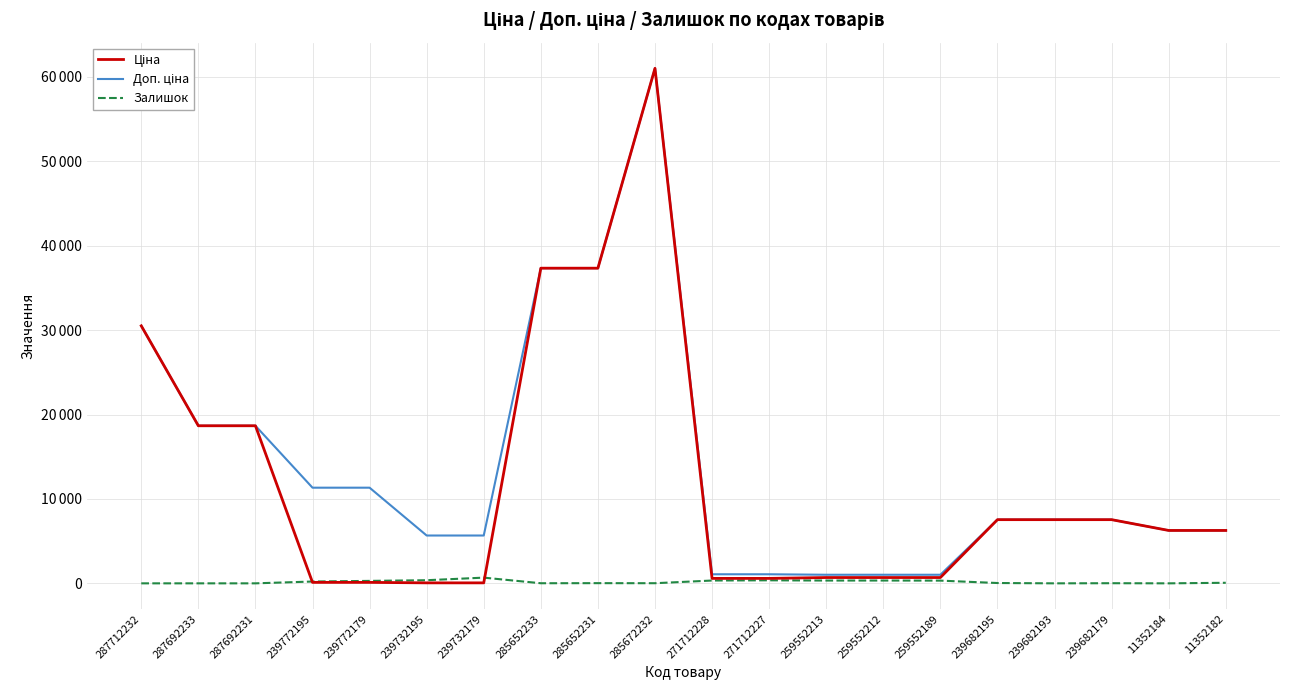

True or false: Залишок and Доп. ціна cross at least once.

False